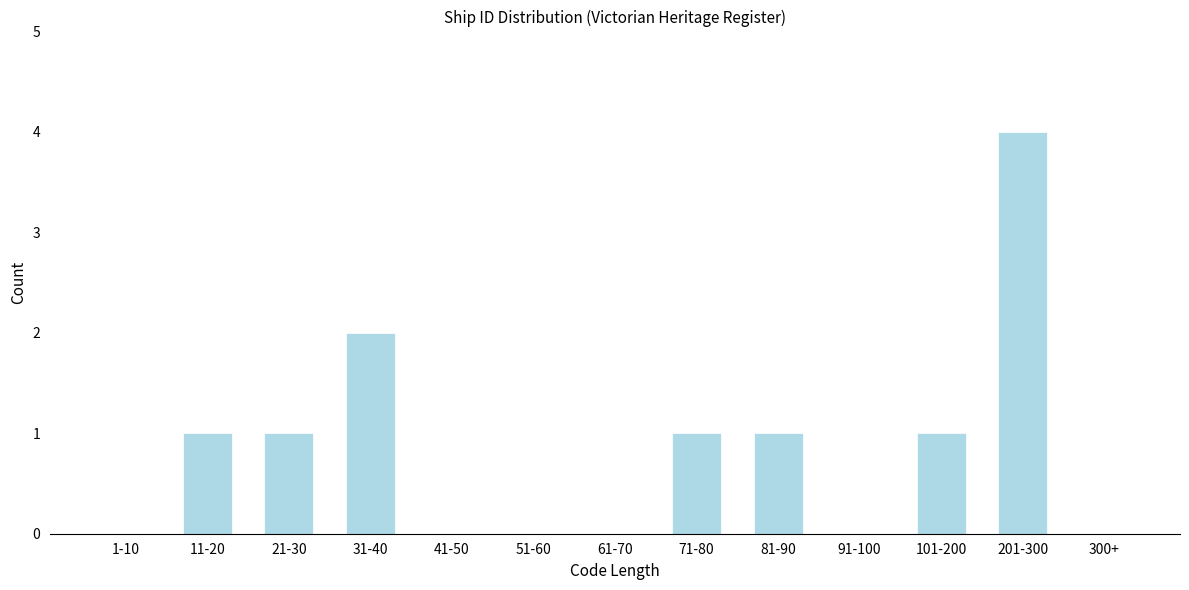

Reading right to left, extract all data points from this chart.

300+=0	201-300=4	101-200=1	91-100=0	81-90=1	71-80=1	61-70=0	51-60=0	41-50=0	31-40=2	21-30=1	11-20=1	1-10=0